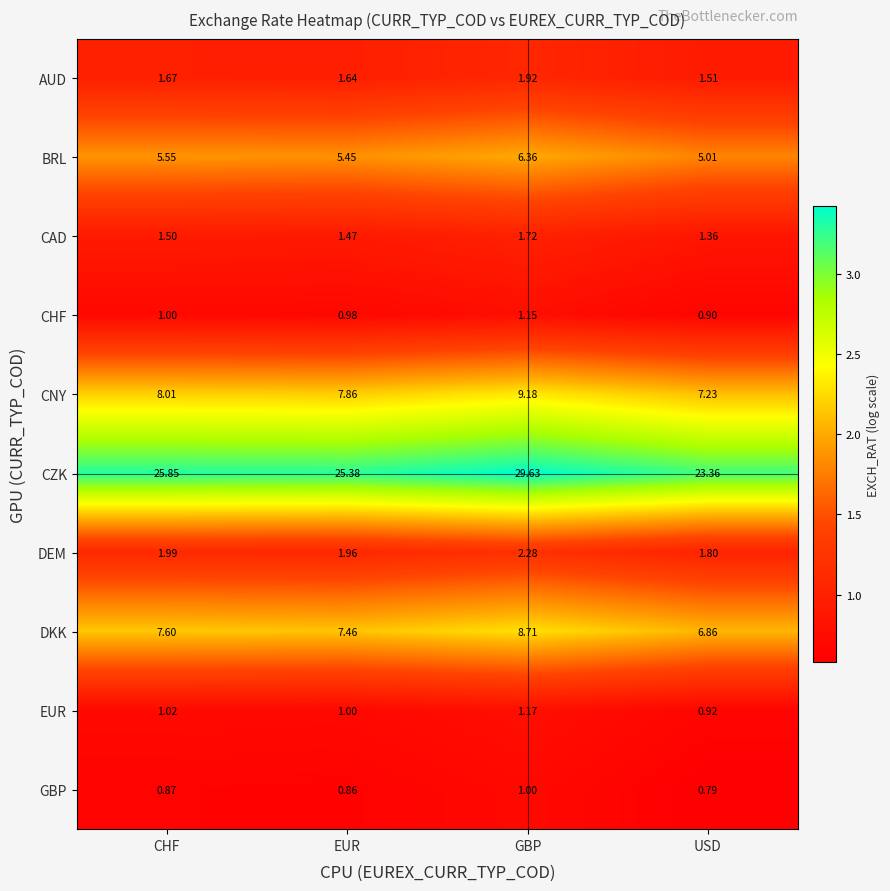

List the series in order of their peak value, lowest first.

GBP, CHF, EUR, CAD, AUD, DEM, BRL, DKK, CNY, CZK